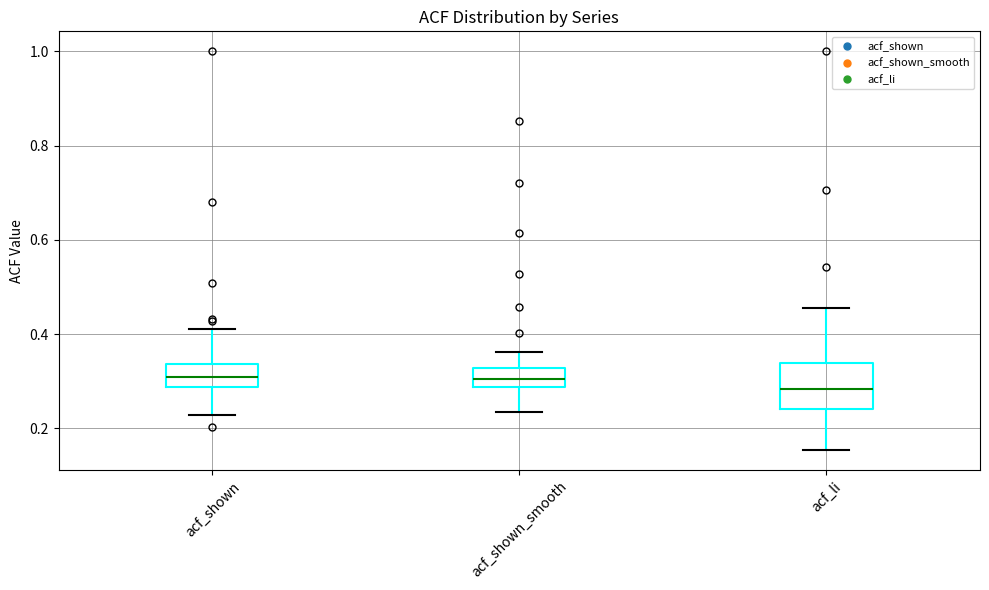

Where does the upper whisker of the box for acf_shown_smooth end on the y-axis? The values are not printed on the chart, so give them approximately, as read against the axis.

0.36